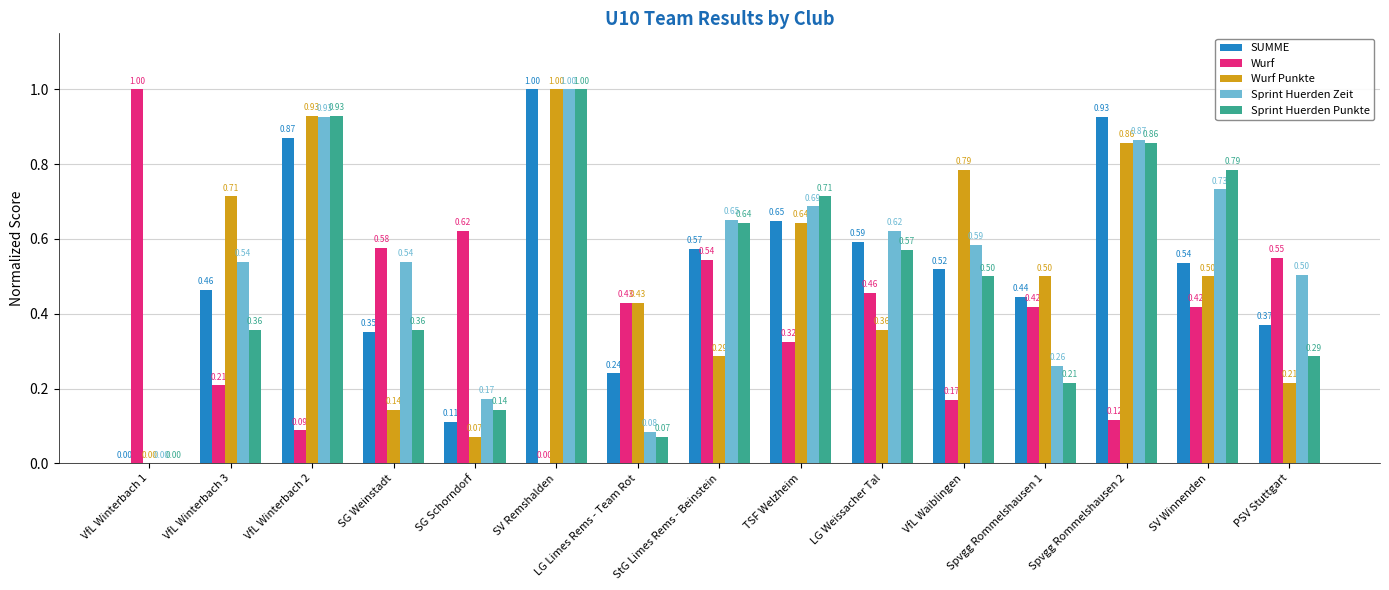

Which category has the highest value in the Wurf Punkte series?

SV Remshalden